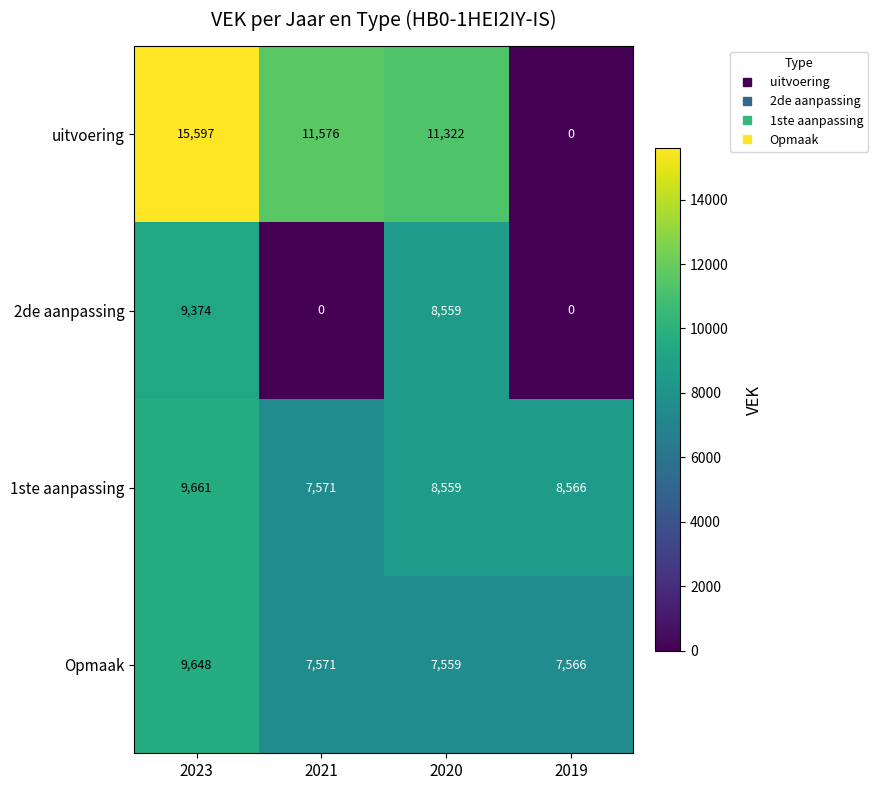

Rank the series by their maximum value, from highest to lowest.

uitvoering, 1ste aanpassing, Opmaak, 2de aanpassing